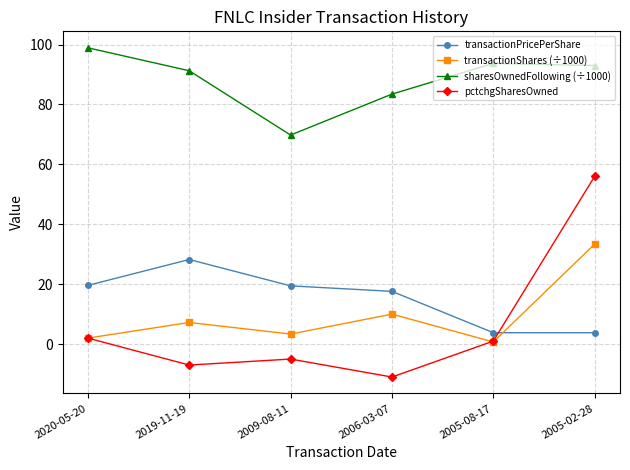

Where does the transactionPricePerShare series first go above 19?

2020-05-20